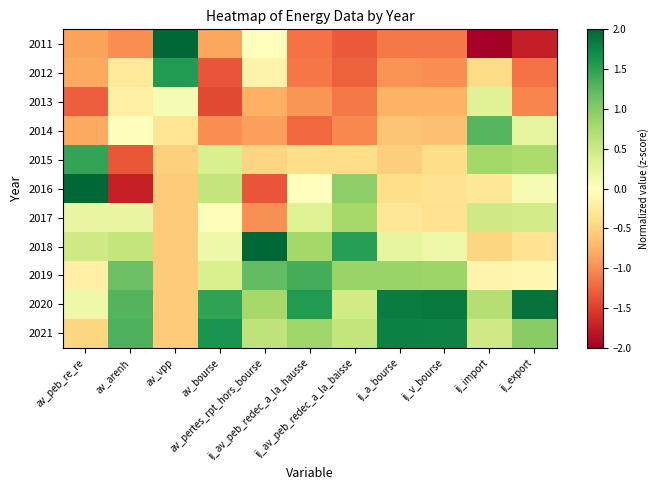

At ij_import, list the series in order from largest to smallest.

2014, 2015, 2020, 2017, 2021, 2013, 2019, 2016, 2012, 2018, 2011